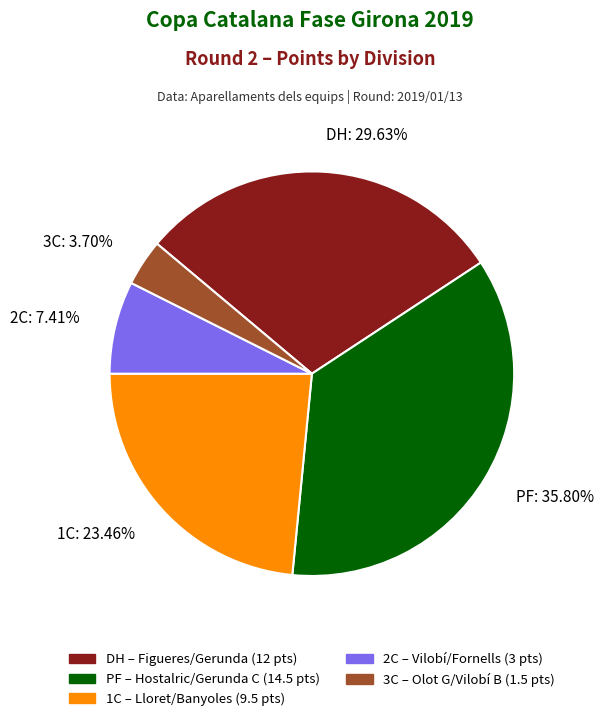

Combined, do 3C: 3.70% and DH: 29.63% account for over 50%?

No